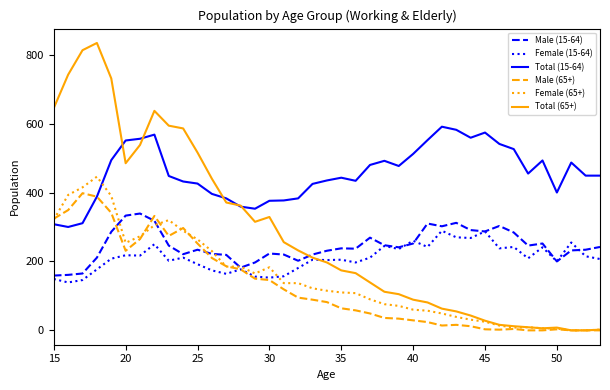

Rank the series by their maximum value, from highest to lowest.

Total (65+), Total (15-64), Female (65+), Male (65+), Male (15-64), Female (15-64)